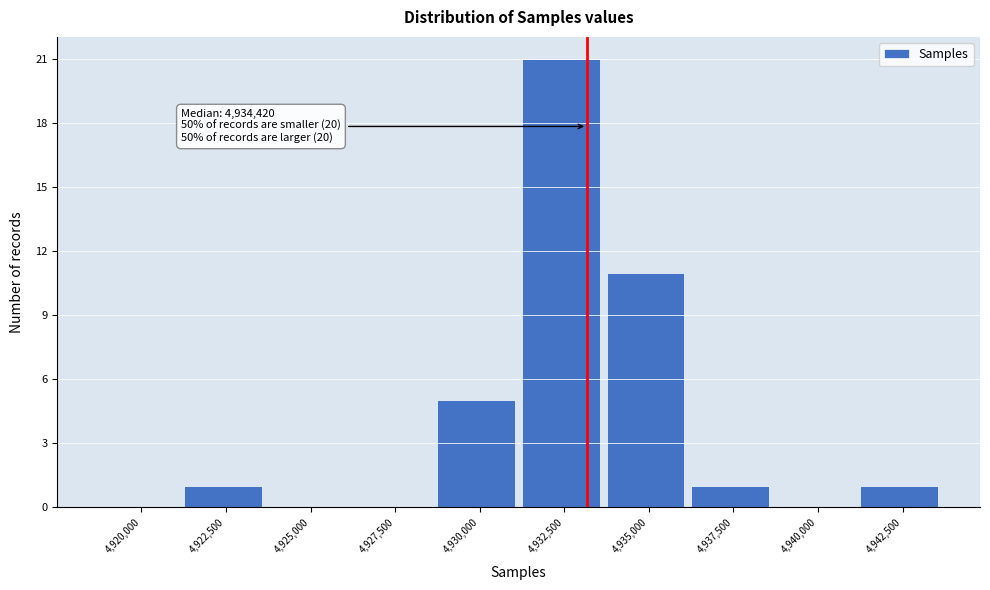

Reading left to right, what are all the values shown in this chart?

4,920,000=0	4,922,500=1	4,925,000=0	4,927,500=0	4,930,000=5	4,932,500=21	4,935,000=11	4,937,500=1	4,940,000=0	4,942,500=1